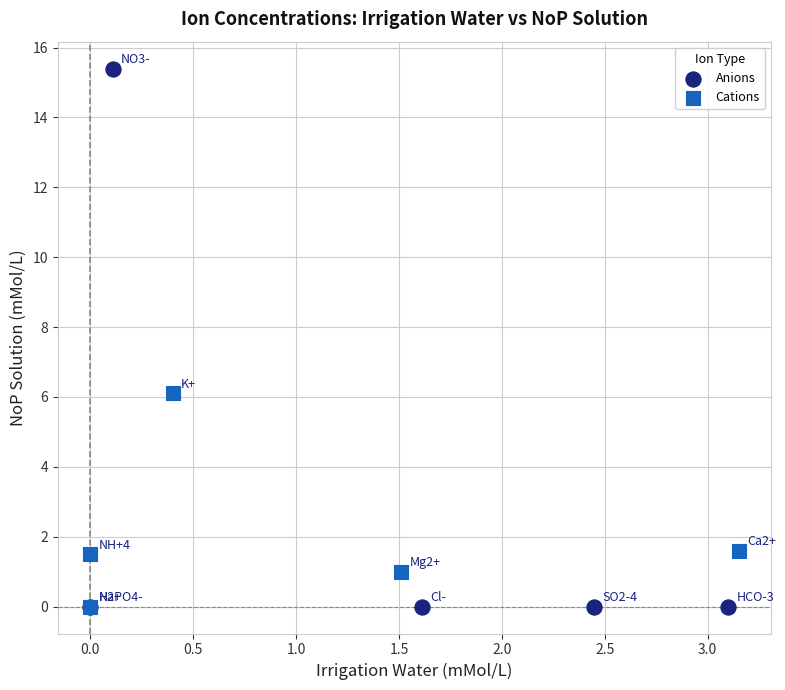

Which series has the widest spread of Y values?

Anions